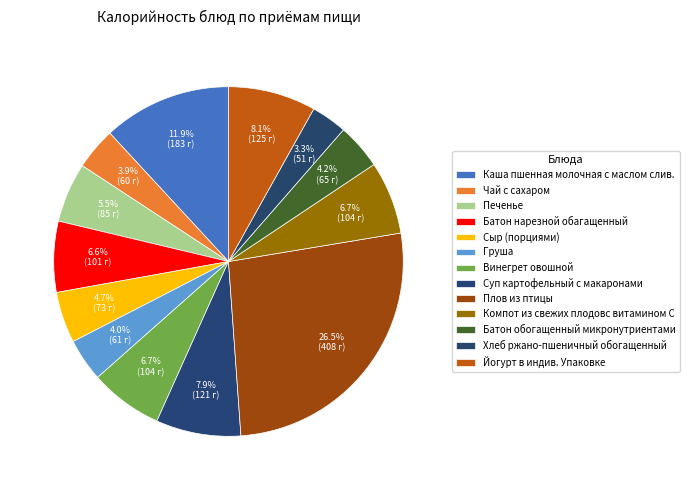

How many segments does this pie chart have?

13